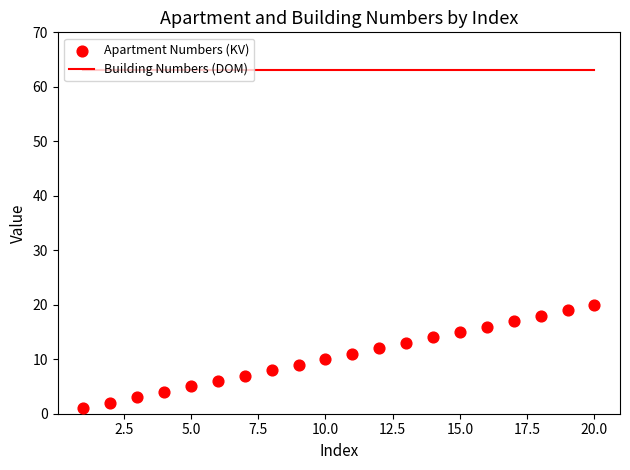

Which series reaches the maximum Y coordinate?

Building Numbers (DOM)